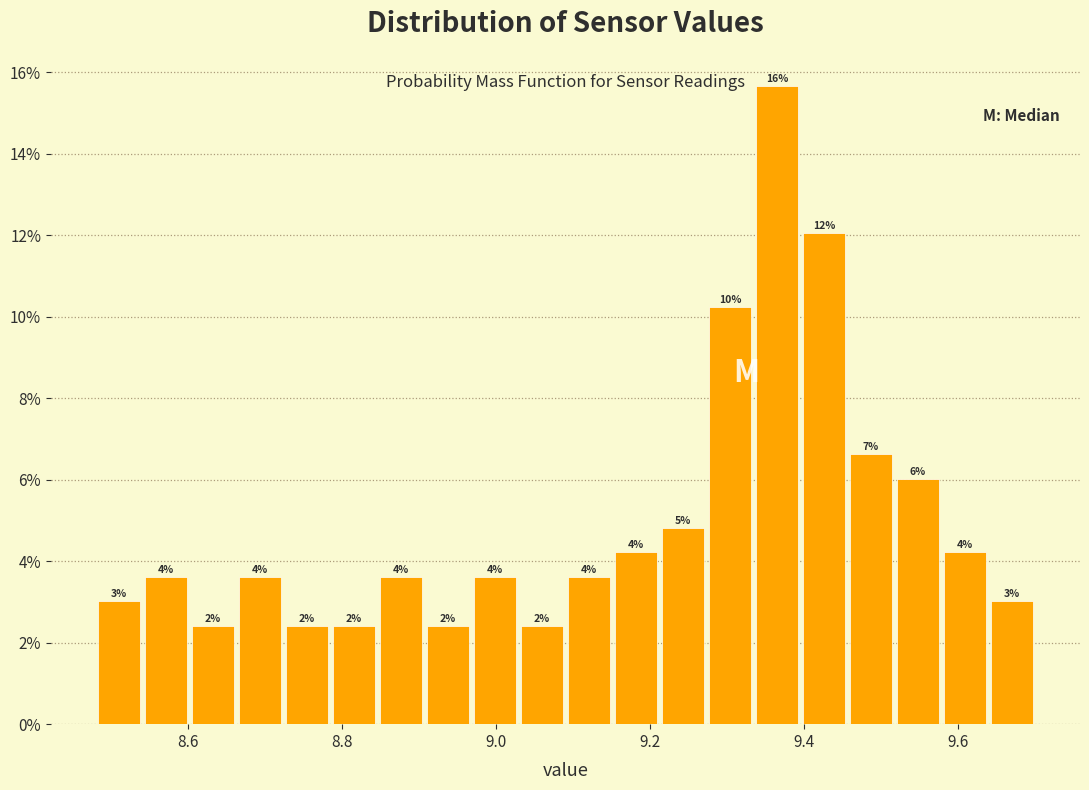

Read against the x-axis, roughly where is the centre of the tallest bar?

9.36